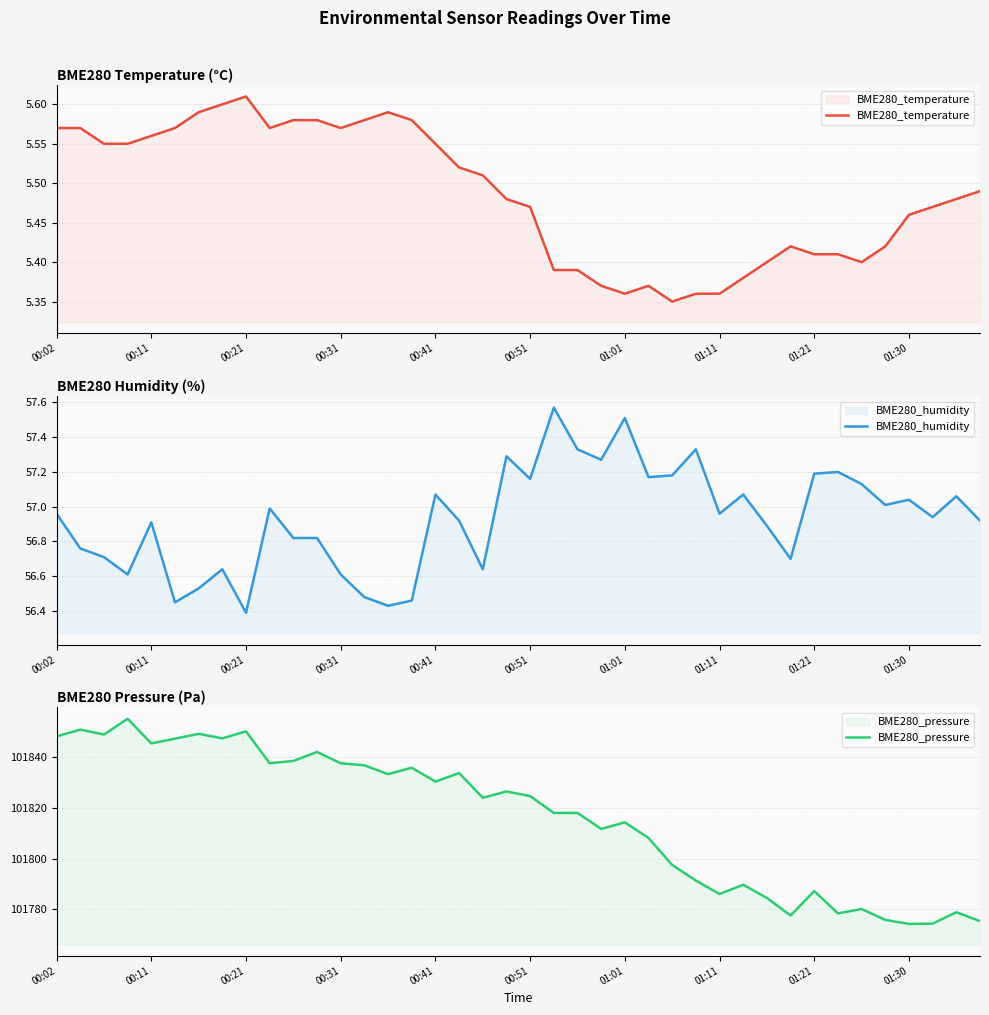

True or false: BME280_temperature and BME280_humidity intersect in this chart.

False